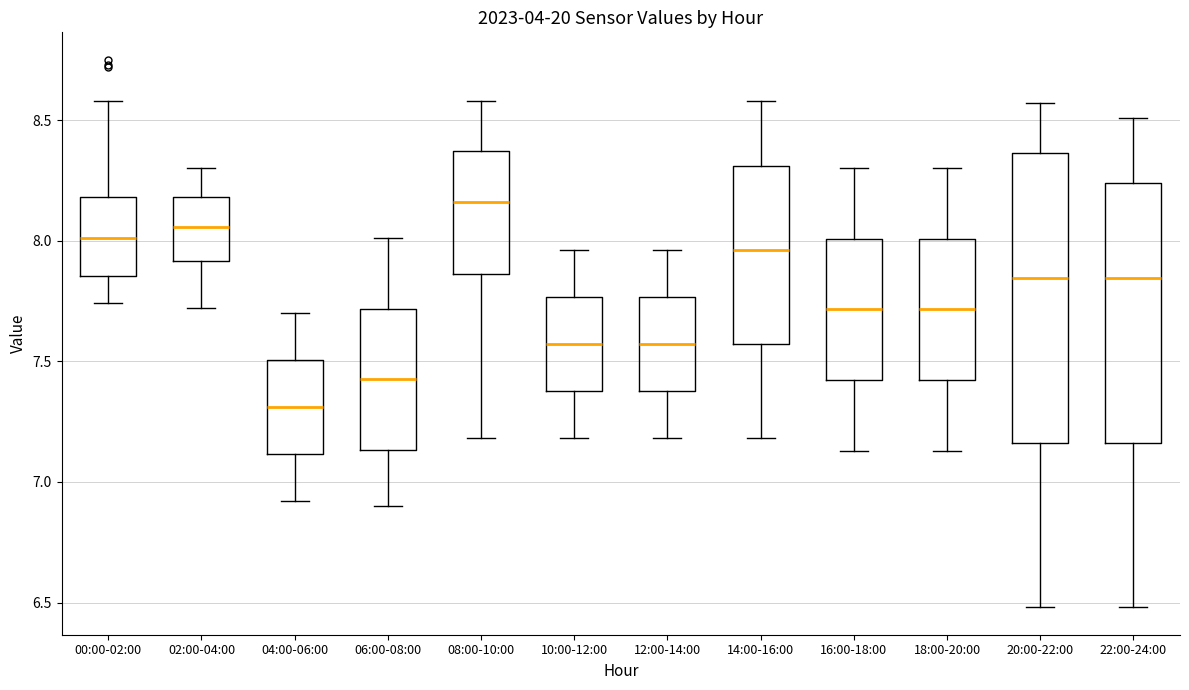

Reading left to right, read every box against the y-axis: the position of its median line, the range the box covers, and the ends of its whiskers. The values are not printed on the chart, so give them approximately, as read against the axis.

00:00-02:00: median 8.00, box 7.85 to 8.20, whiskers 7.75 to 8.60
02:00-04:00: median 8.05, box 7.90 to 8.20, whiskers 7.70 to 8.30
04:00-06:00: median 7.30, box 7.10 to 7.50, whiskers 6.90 to 7.70
06:00-08:00: median 7.45, box 7.15 to 7.70, whiskers 6.90 to 8.00
08:00-10:00: median 8.15, box 7.85 to 8.35, whiskers 7.20 to 8.60
10:00-12:00: median 7.55, box 7.40 to 7.75, whiskers 7.20 to 7.95
12:00-14:00: median 7.55, box 7.40 to 7.75, whiskers 7.20 to 7.95
14:00-16:00: median 7.95, box 7.55 to 8.30, whiskers 7.20 to 8.60
16:00-18:00: median 7.70, box 7.40 to 8.00, whiskers 7.15 to 8.30
18:00-20:00: median 7.70, box 7.40 to 8.00, whiskers 7.15 to 8.30
20:00-22:00: median 7.85, box 7.15 to 8.35, whiskers 6.50 to 8.55
22:00-24:00: median 7.85, box 7.15 to 8.25, whiskers 6.50 to 8.50